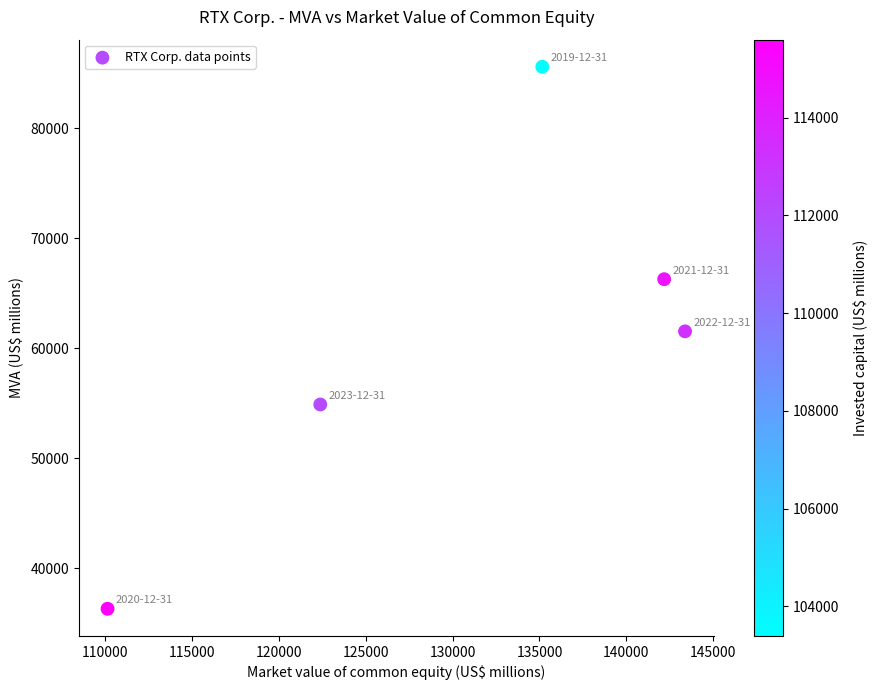

What is the average X value?

130649